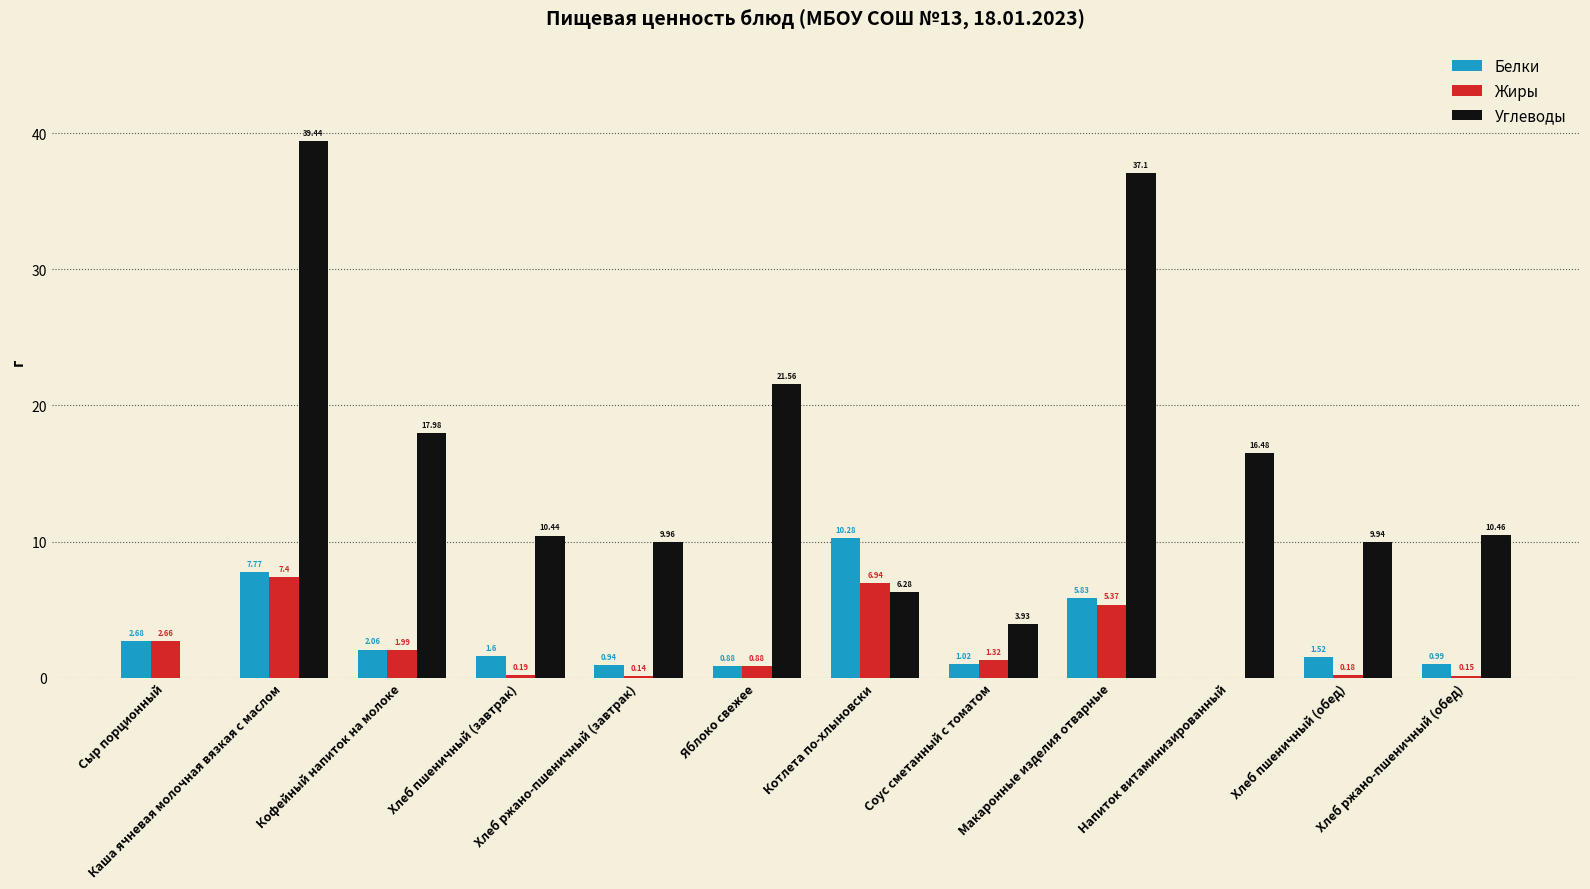

True or false: Жиры has a value of 0.0 at Напиток витаминизированный.

True